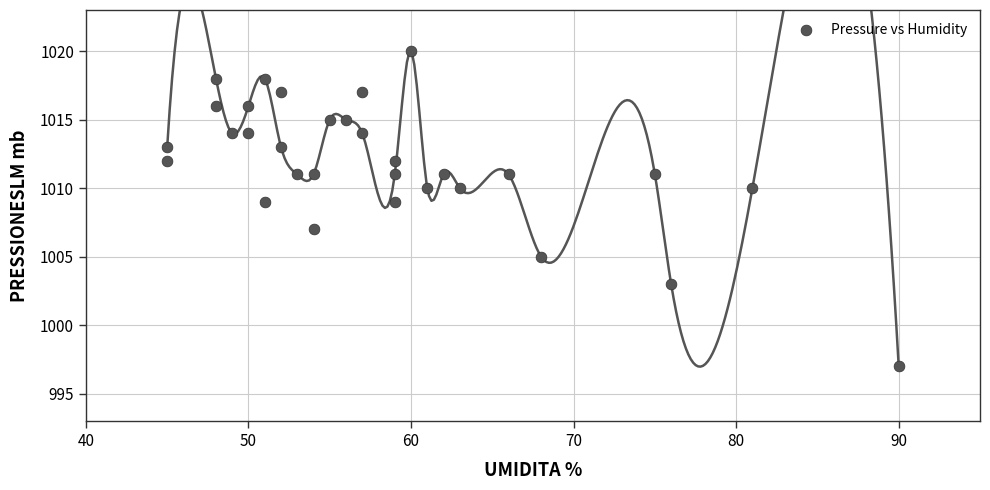

What is the range of Y values (max minus min)?

23